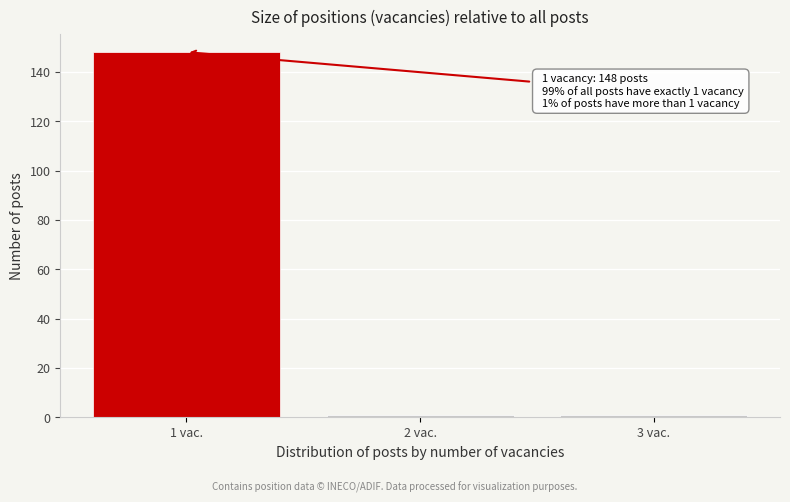

Reading left to right, extract all data points from this chart.

1 vac.=148	2 vac.=1	3 vac.=1